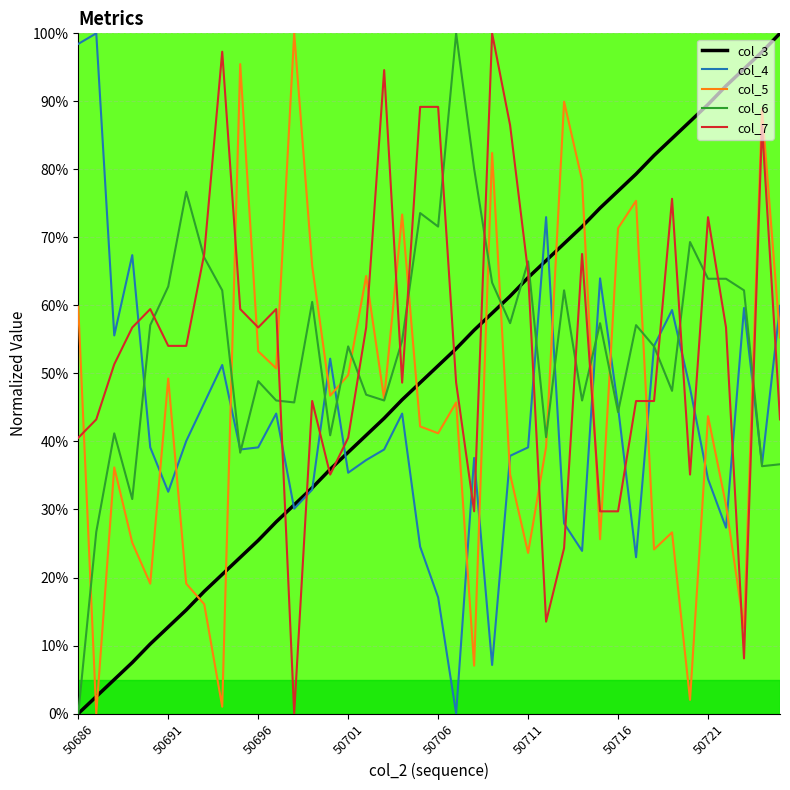

What is the maximum value shown in the chart?

100.0